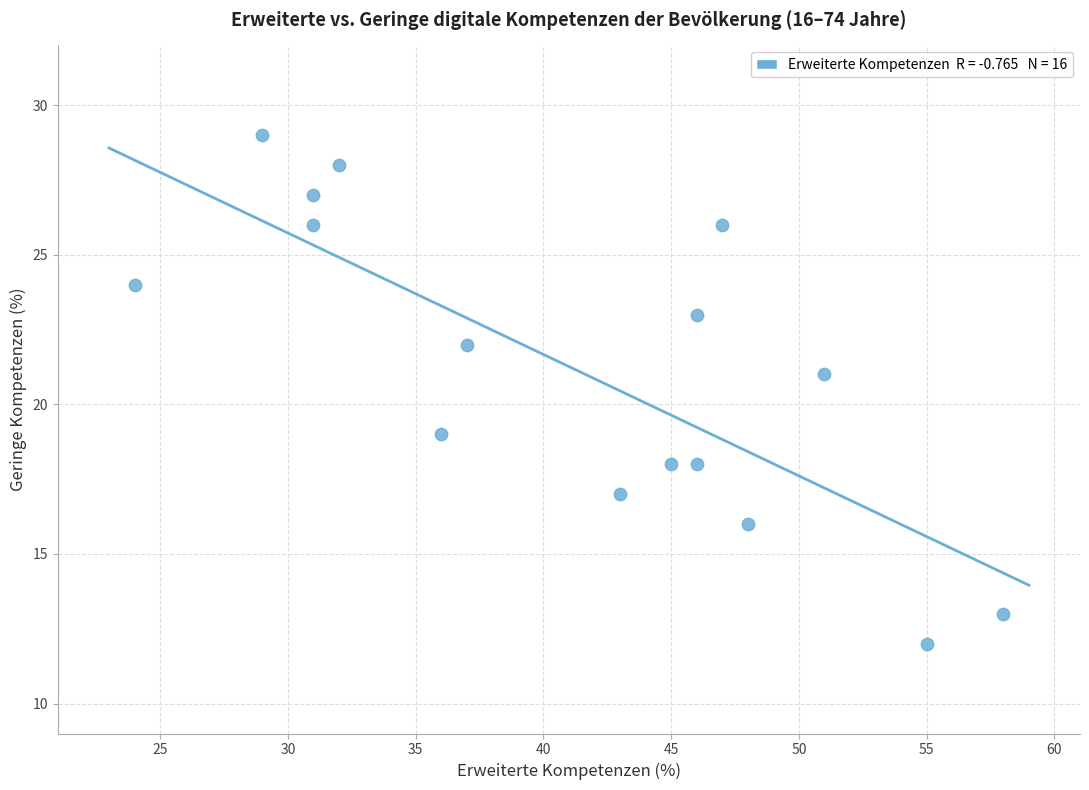

What is the range of X values (max minus min)?

34